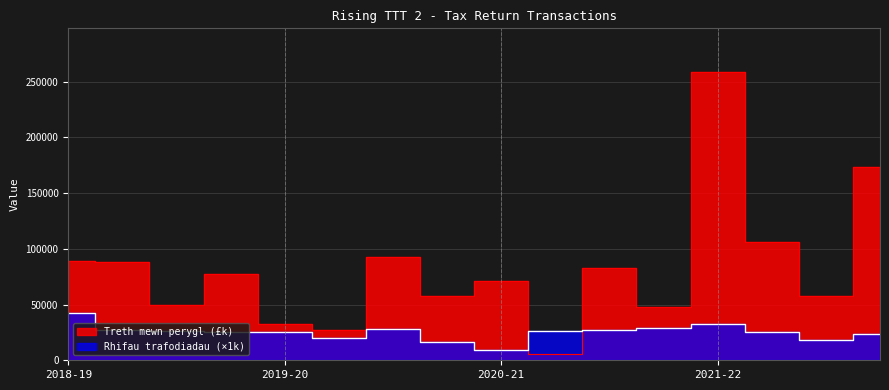

What is the smallest value displayed?

6000